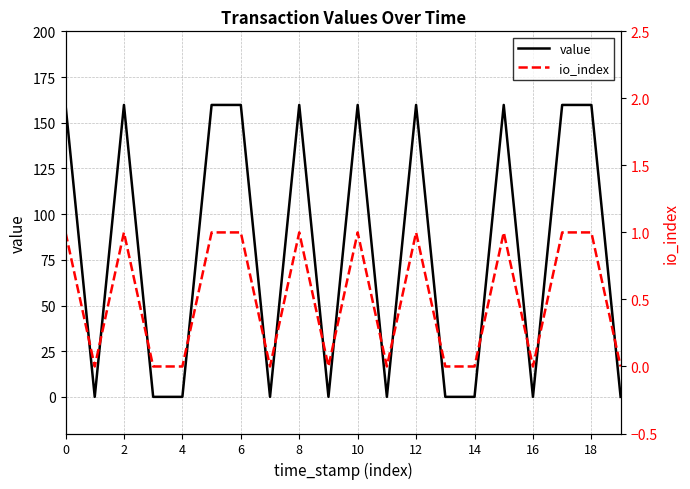

The value of value at 12 is 80.7. True or false?

False